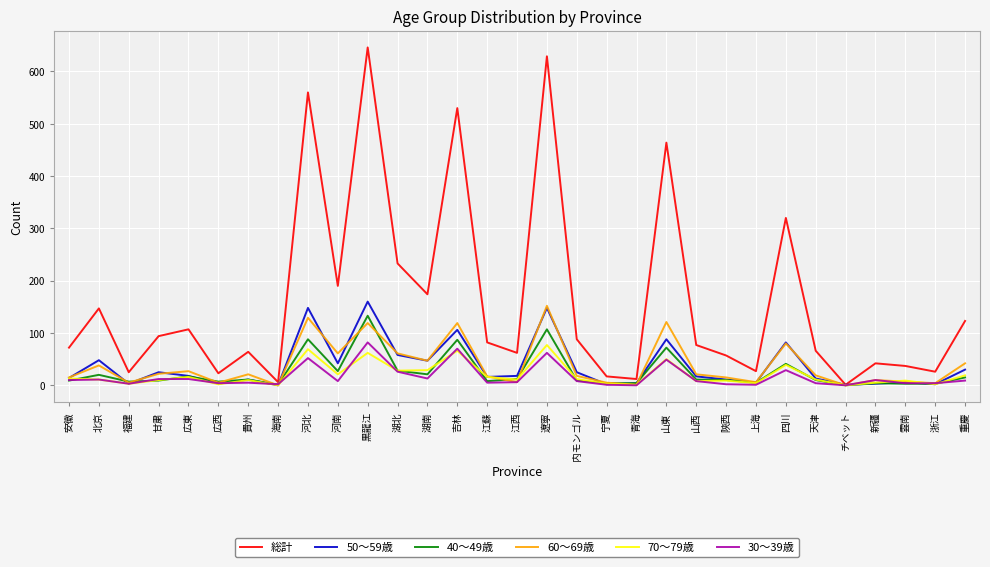

Does the chart display data point markers on the line(s)?

No